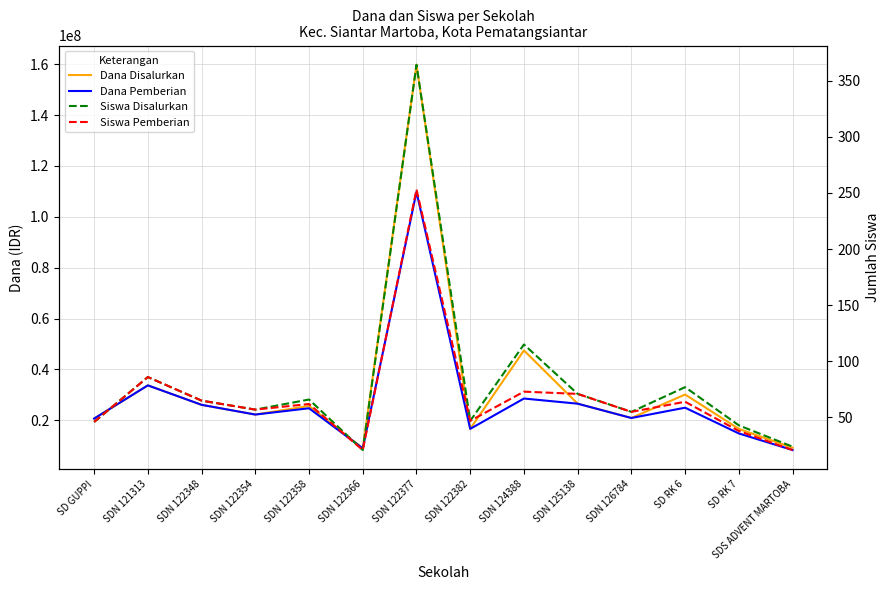

Which series has the largest range (max minus min)?

Dana Disalurkan